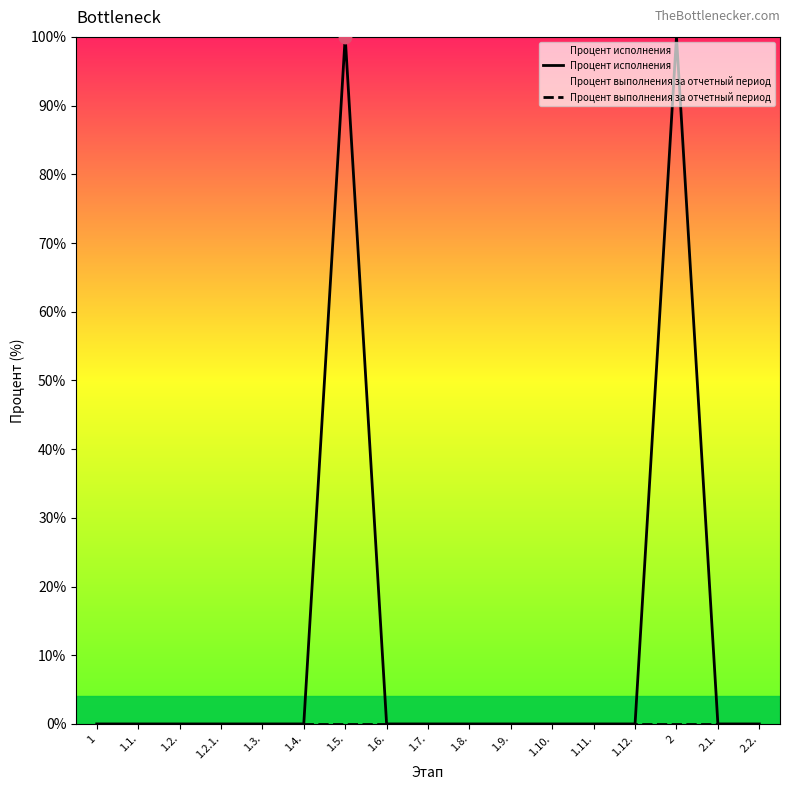

Which series has the largest Y range (max minus min)?

Процент исполнения